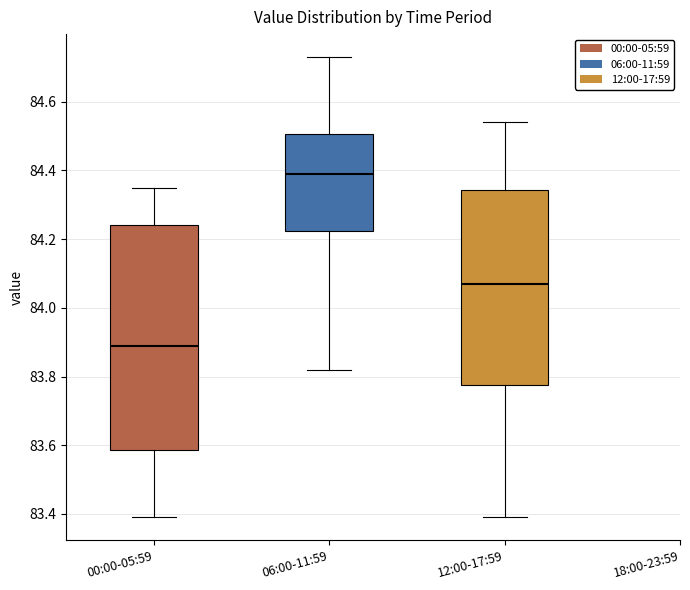

Reading left to right, transcribe this box plot: for each box, give where its median line is, the range the box spans, and where its two whiskers end, as read against the y-axis. The values are not printed on the chart, so give them approximately, as read against the axis.

00:00-05:59: median 83.90, box 83.58 to 84.24, whiskers 83.40 to 84.36
06:00-11:59: median 84.40, box 84.22 to 84.50, whiskers 83.82 to 84.74
12:00-17:59: median 84.08, box 83.78 to 84.34, whiskers 83.40 to 84.54